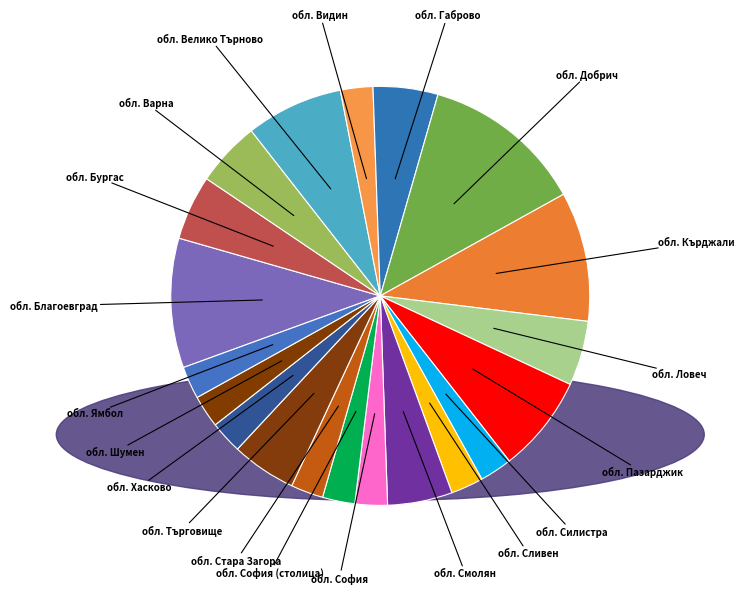

Between обл. Добрич and обл. Бургас, which is larger?

обл. Добрич